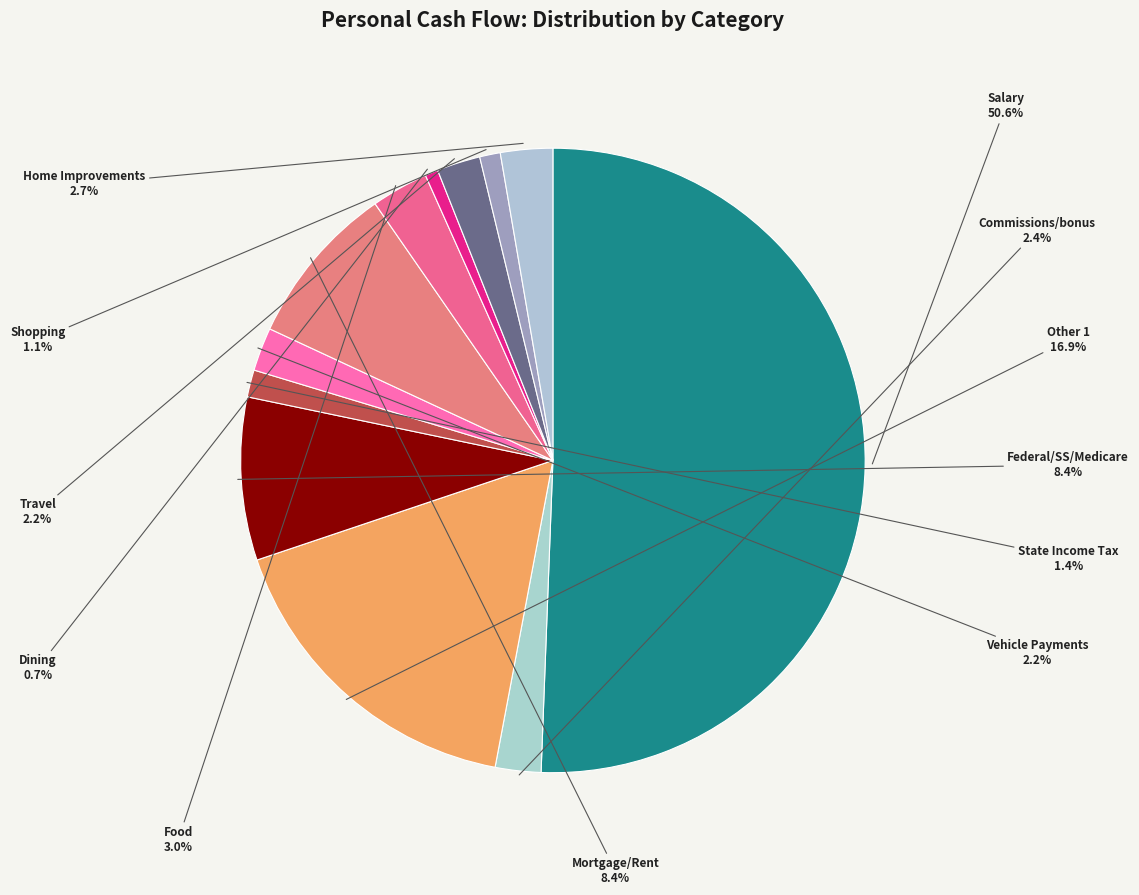

Which slice is the largest?

Salary